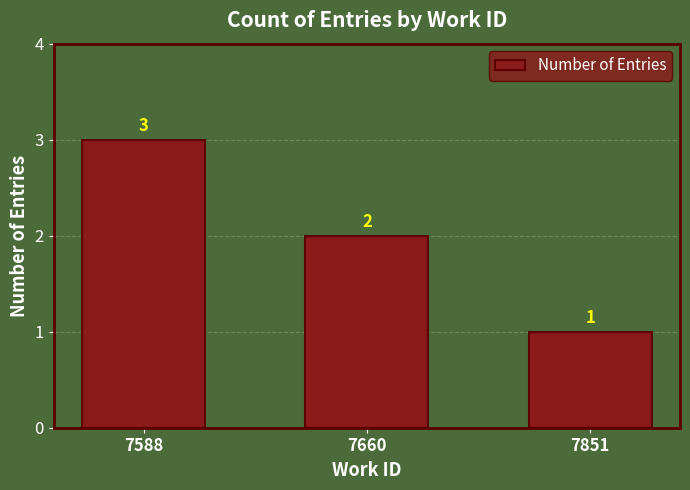

Reading left to right, what are all the values shown in this chart?

7588=3	7660=2	7851=1